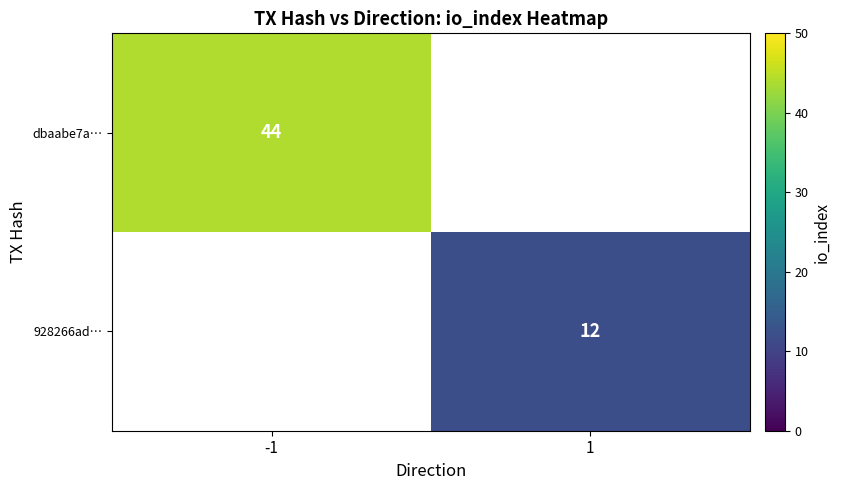

The dbaabe7a… series shows 21.9 at -1. True or false?

False